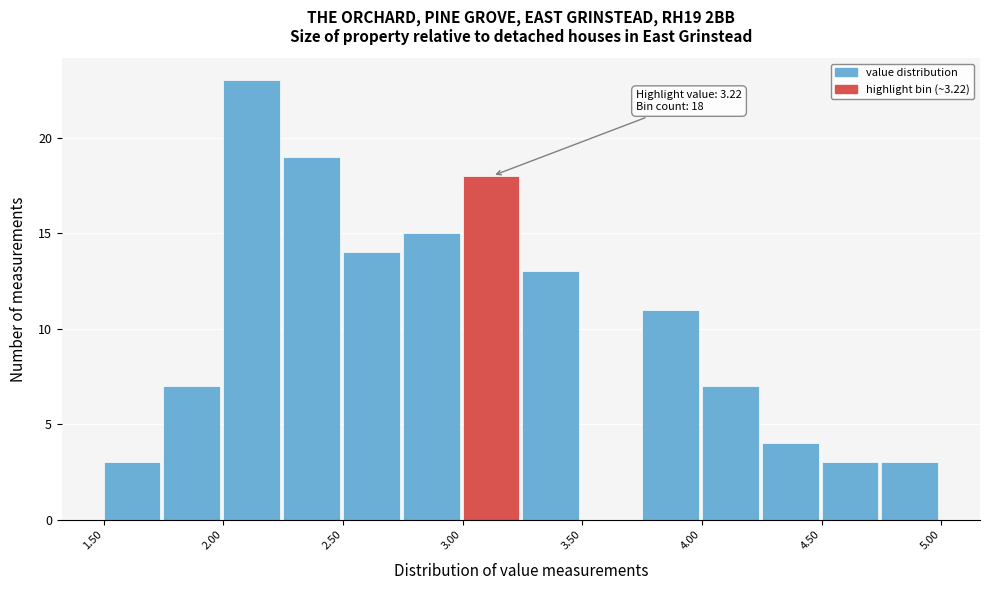

Over which range of the x-axis is the bar tallest?

2.00 to 2.25